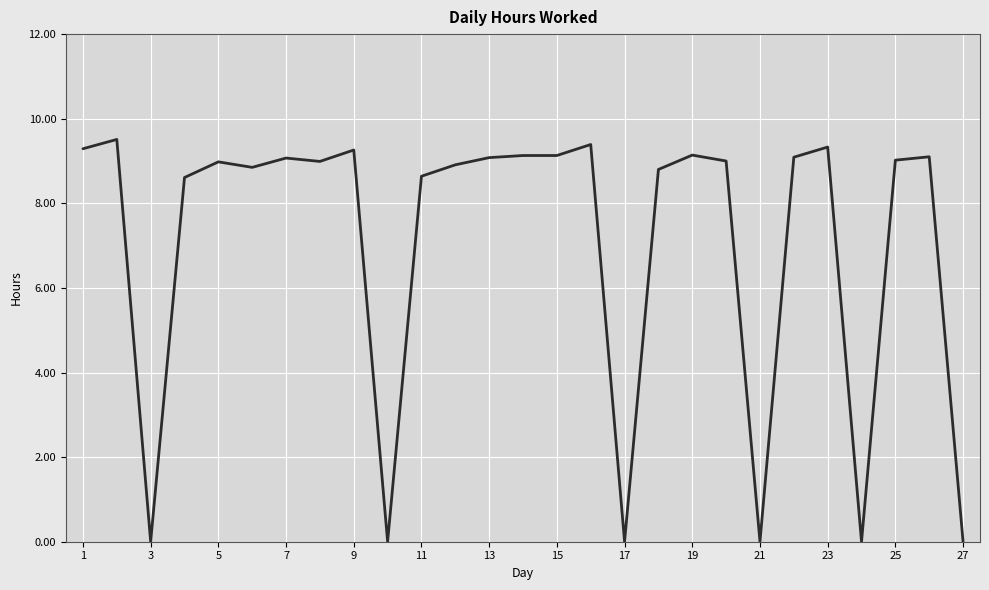

What is the greatest value displayed?

9.5